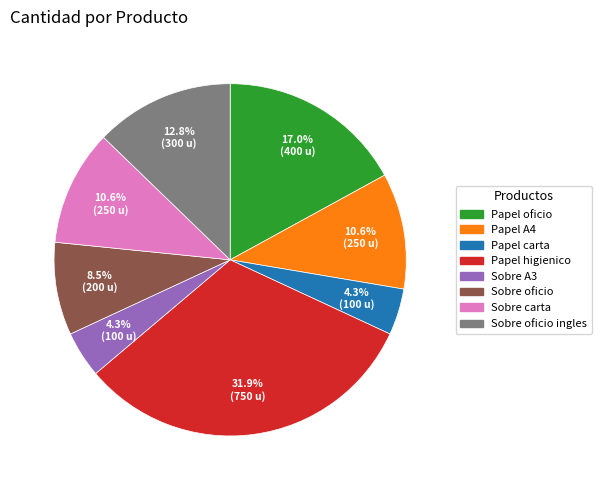

Is there any slice that represents more than half of the pie?

No